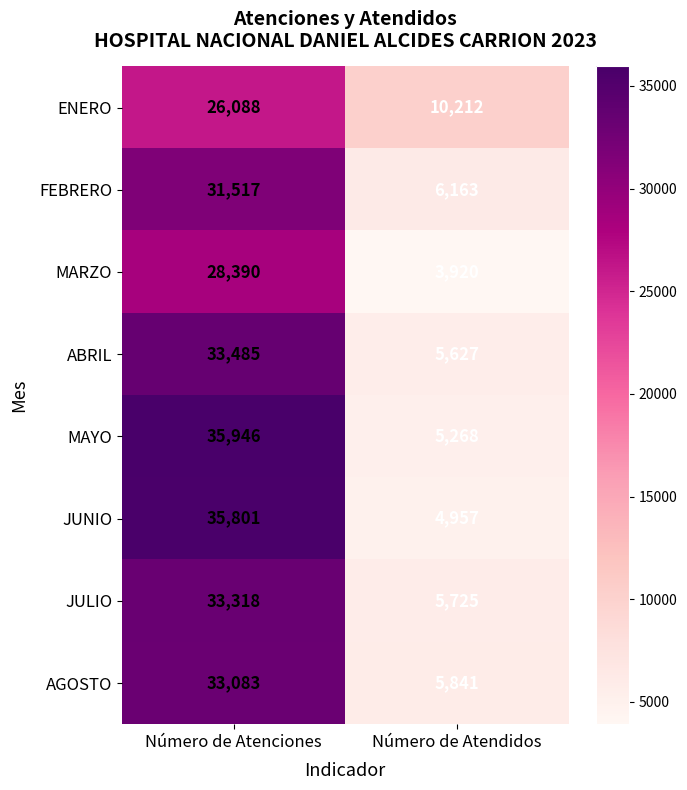

Rank the series at Número de Atendidos from lowest to highest value.

MARZO, JUNIO, MAYO, ABRIL, JULIO, AGOSTO, FEBRERO, ENERO